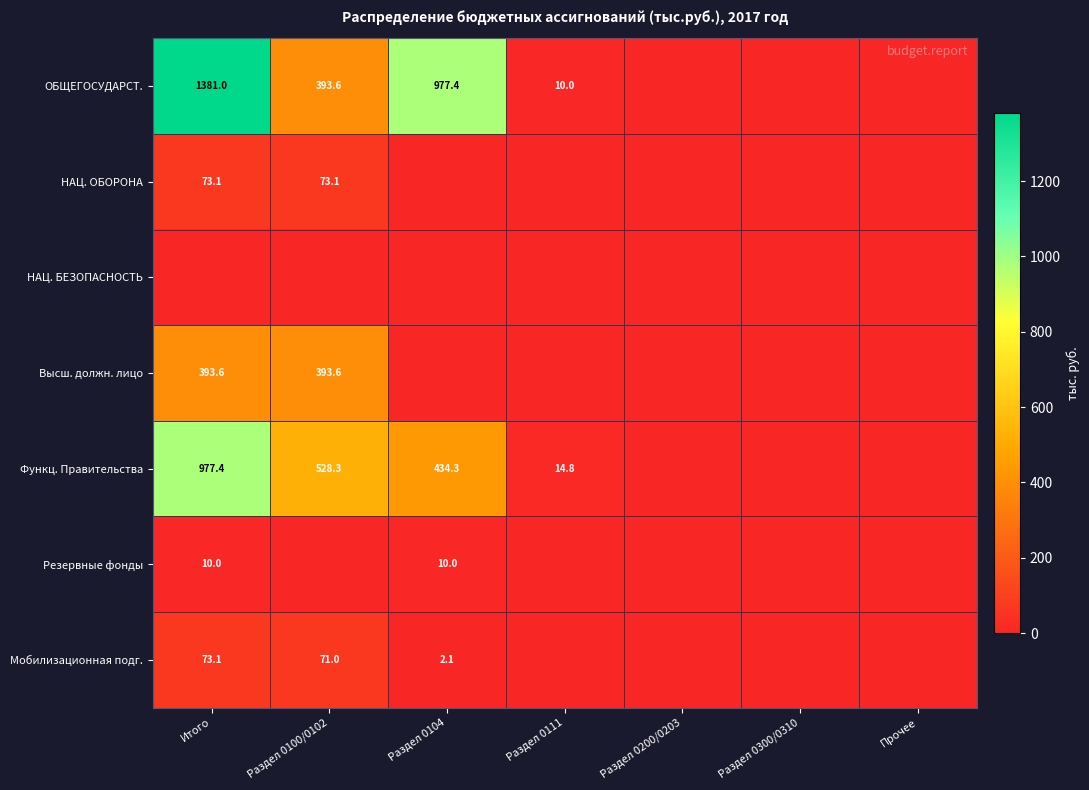

True or false: Мобилизационная подг. has a value of 109.3 at Раздел 0100/0102.

False